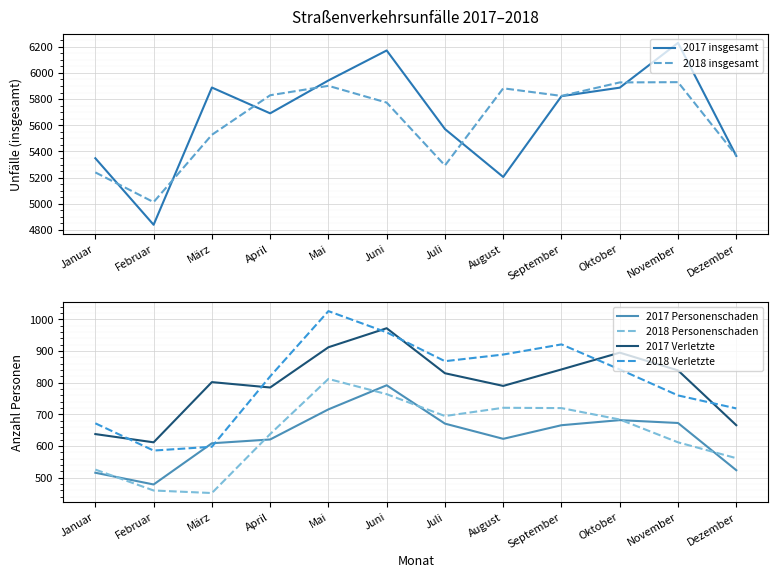

At which category does 2018 Personenschaden reach its first local peak?

Mai